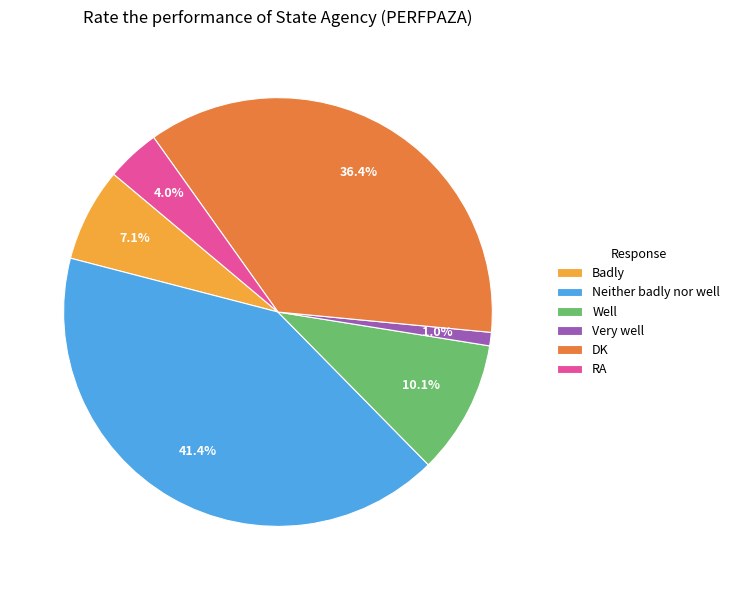

What portion of the pie excludes Very well?

99.0%